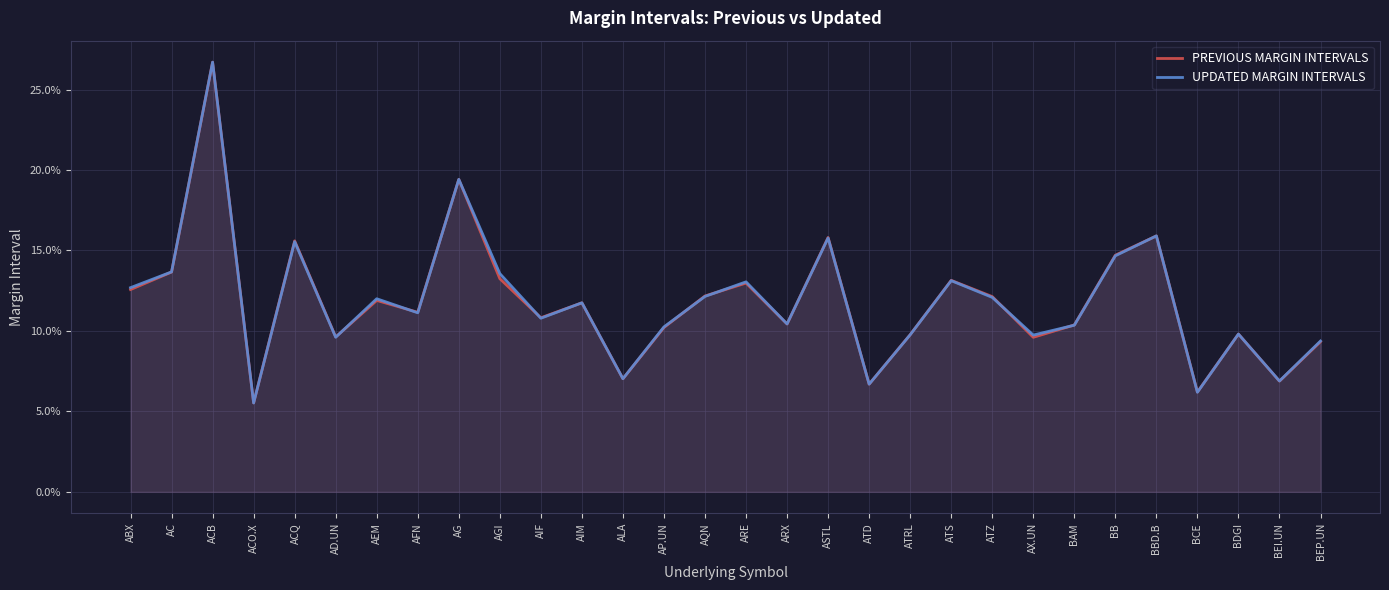

How many lines are shown in the chart?

2